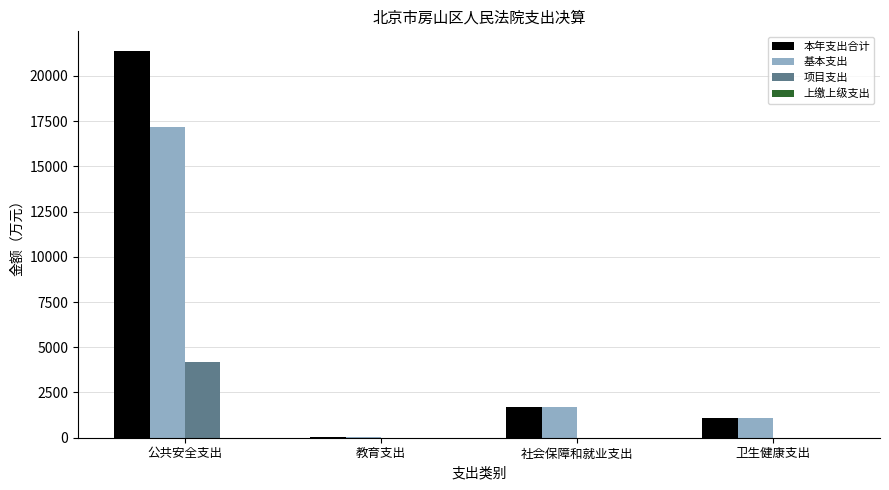

Which series has the largest total across all categories?

本年支出合计